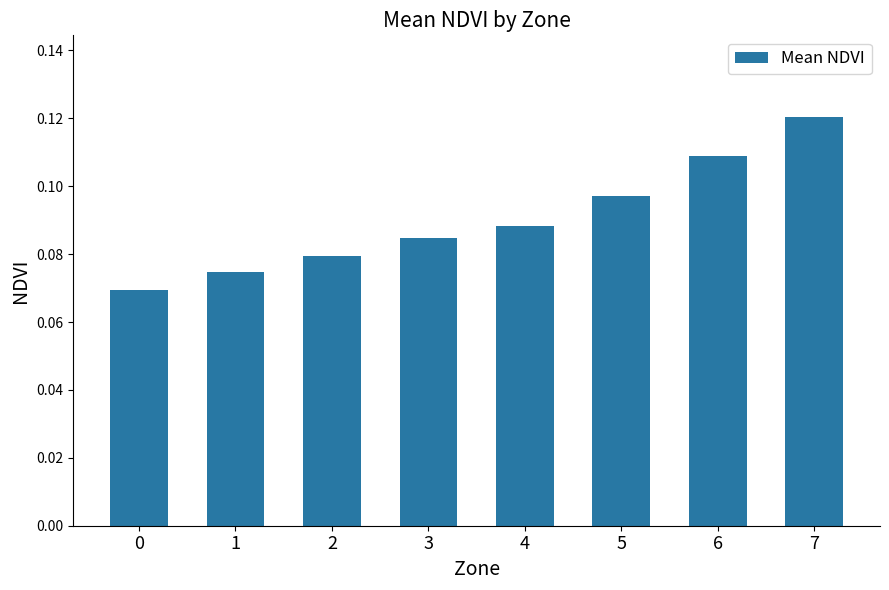

True or false: the data shows 0.0 at 0.

False